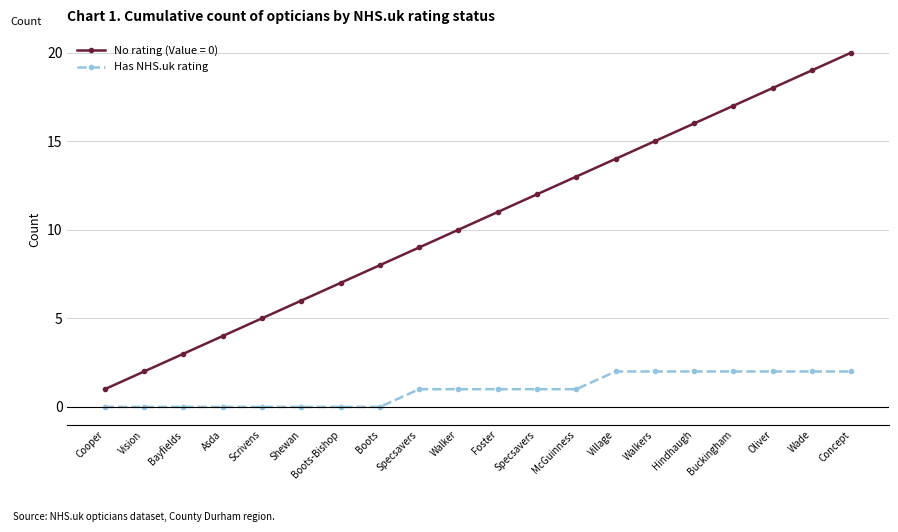

Count the number of data series in this chart.

2